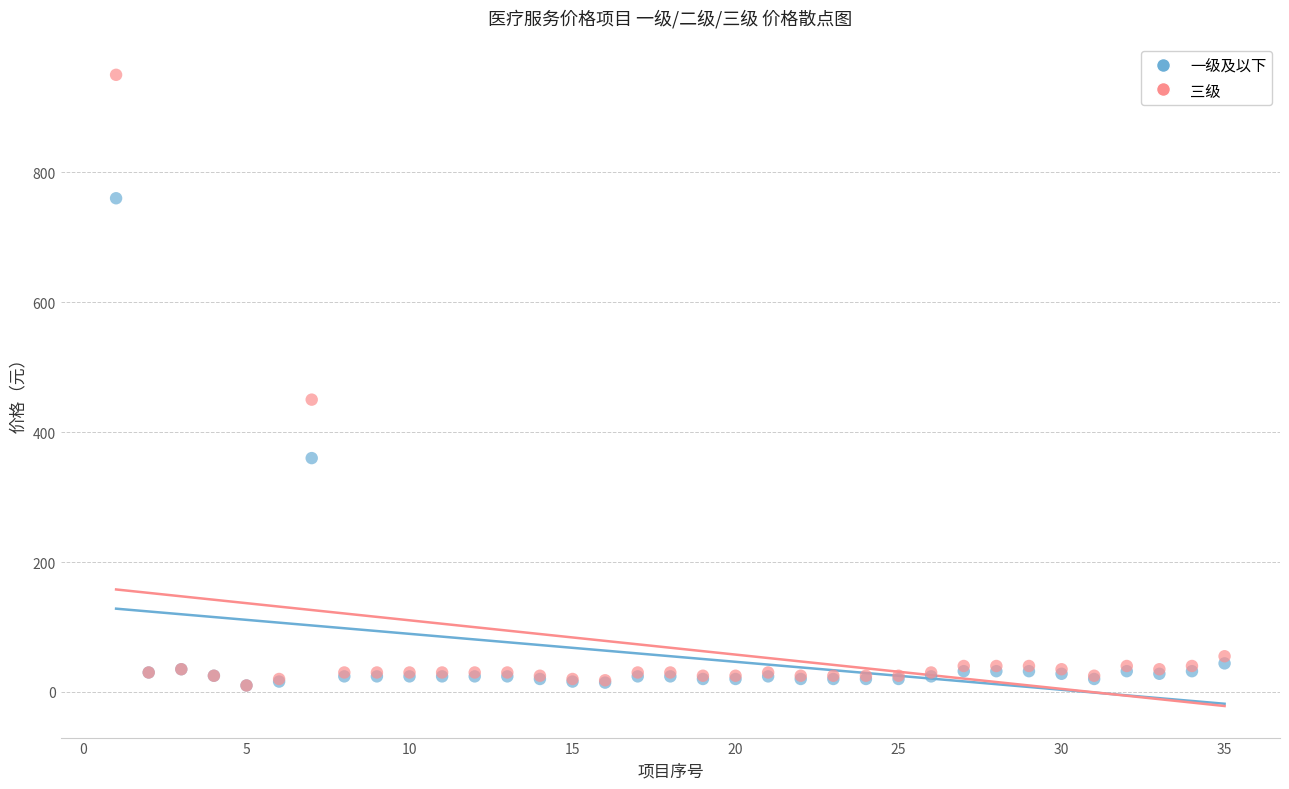

In the 一级及以下 series, what Y value is closest to 385?

360.0